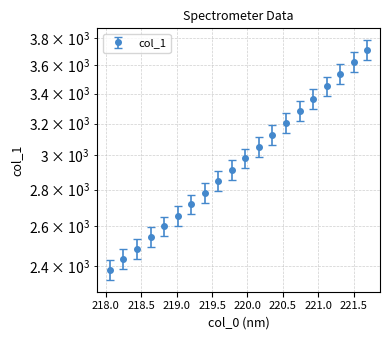

How many lines are shown in the chart?

1